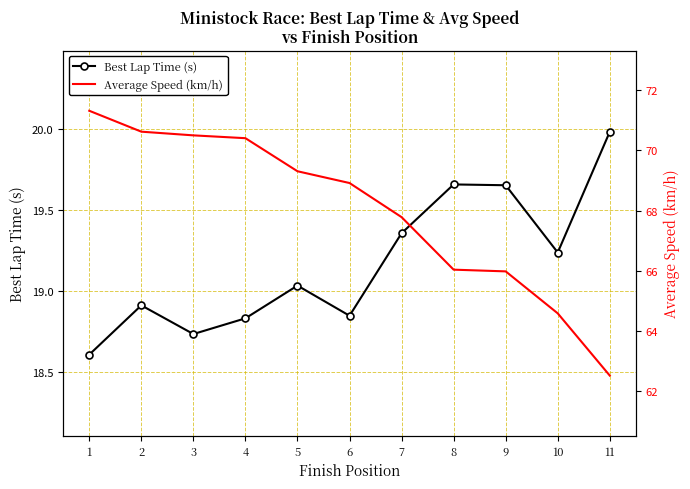

True or false: Average Speed (km/h) and Best Lap Time (s) cross at least once.

False